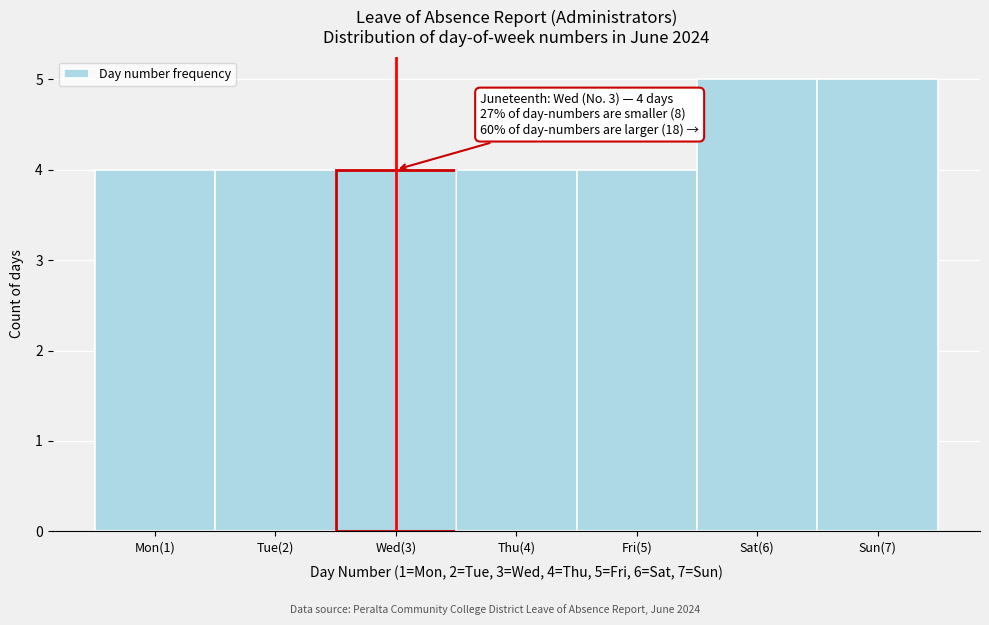

Reading left to right, extract all data points from this chart.

4	4	4	4	4	5	5